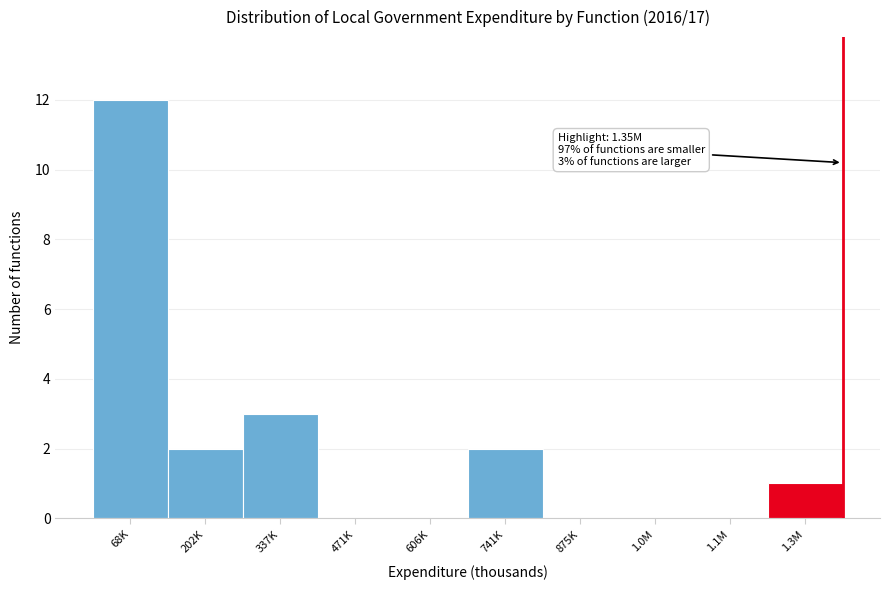

Reading left to right, extract all data points from this chart.

68K=12	202K=2	337K=3	471K=0	606K=0	741K=2	875K=0	1.0M=0	1.1M=0	1.3M=1